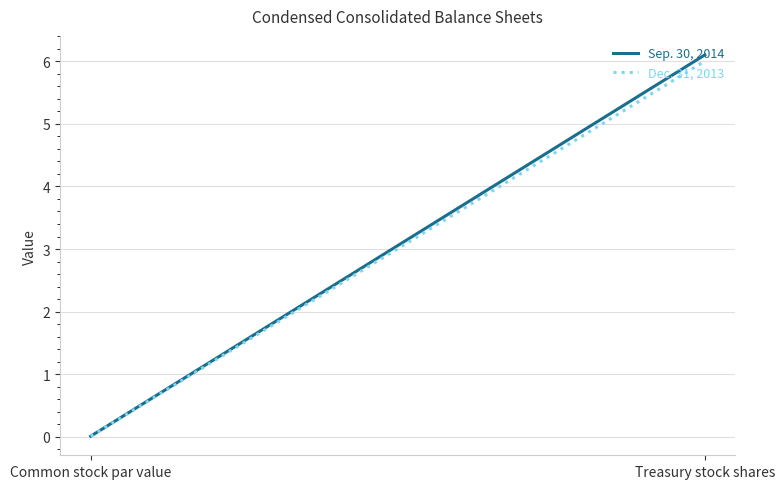

Which series has the widest spread of values?

Sep. 30, 2014